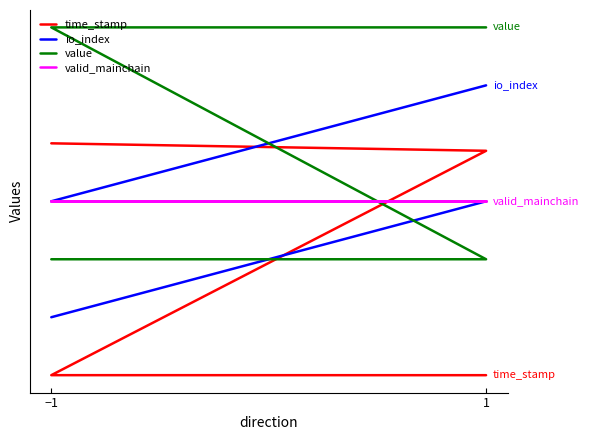

True or false: time_stamp has a value of 1.0 at 1.

True